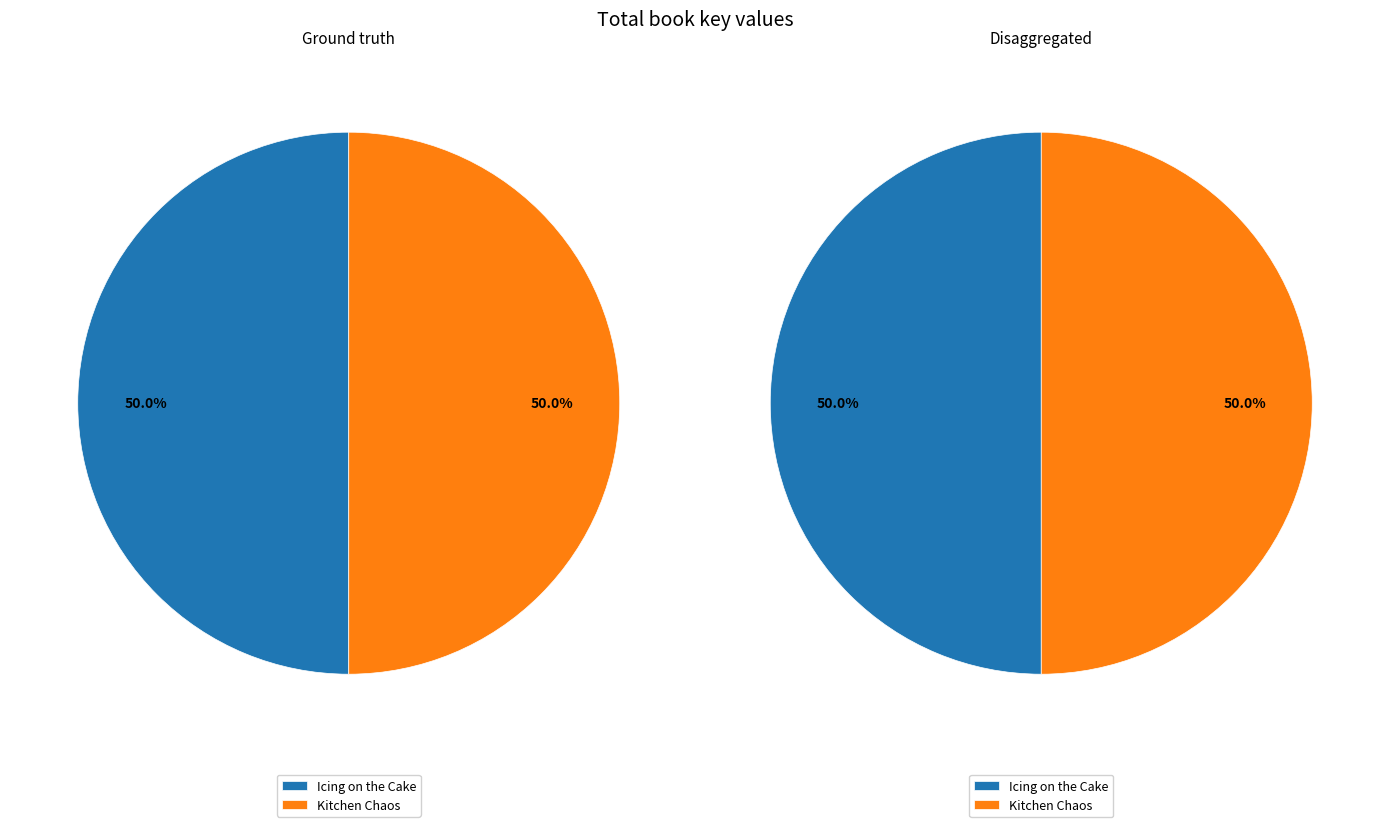

To the nearest percent, what percentage of the pie is Kitchen Chaos?

50%